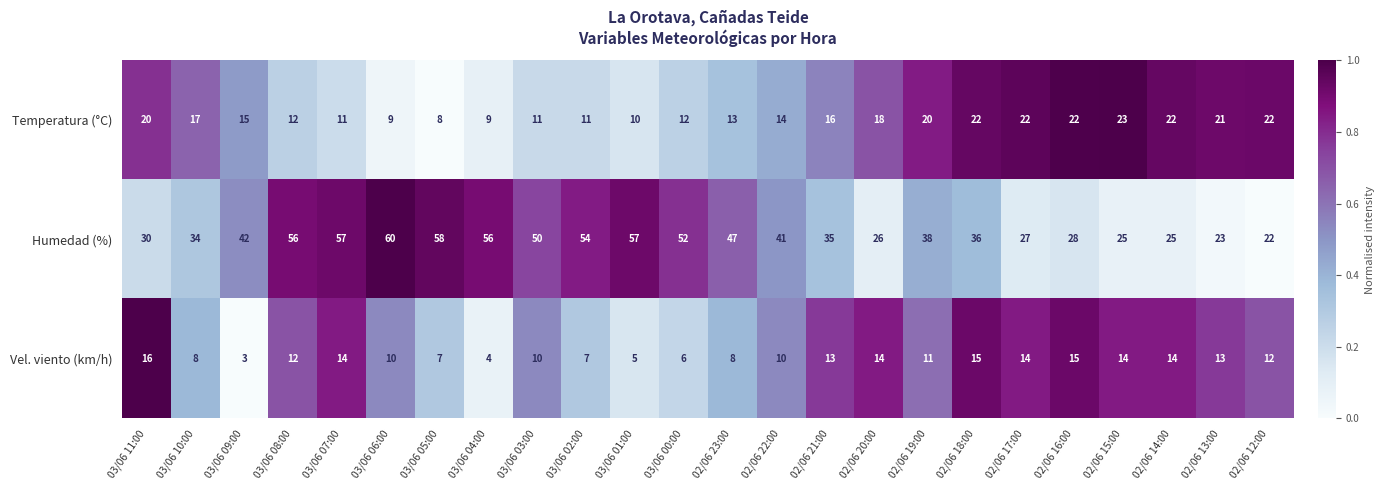

Where does the Temperatura (°C) series first go above 16?

03/06 11:00